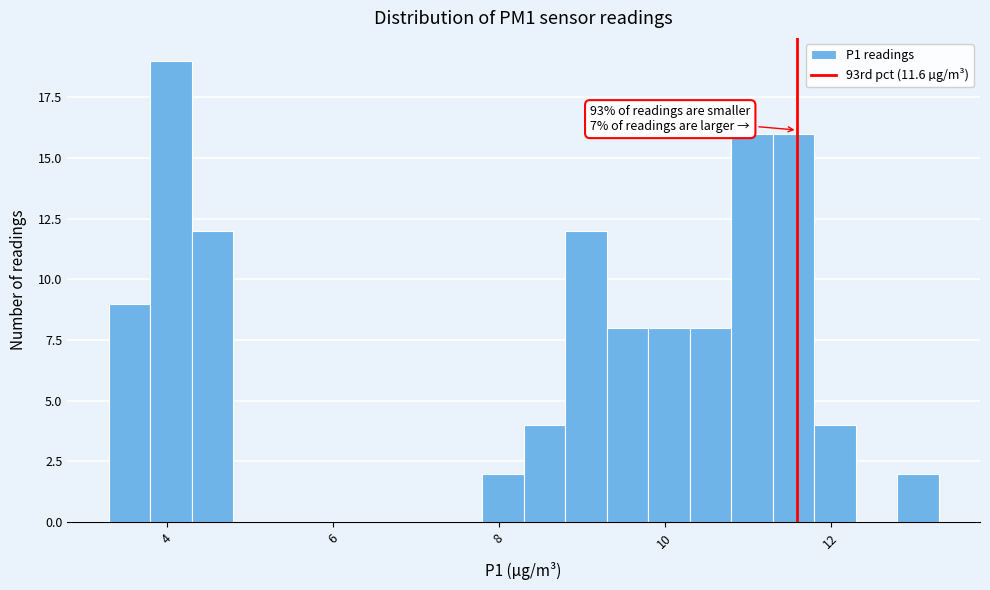

Read against the x-axis, roughly where is the centre of the tallest bar?

4.0